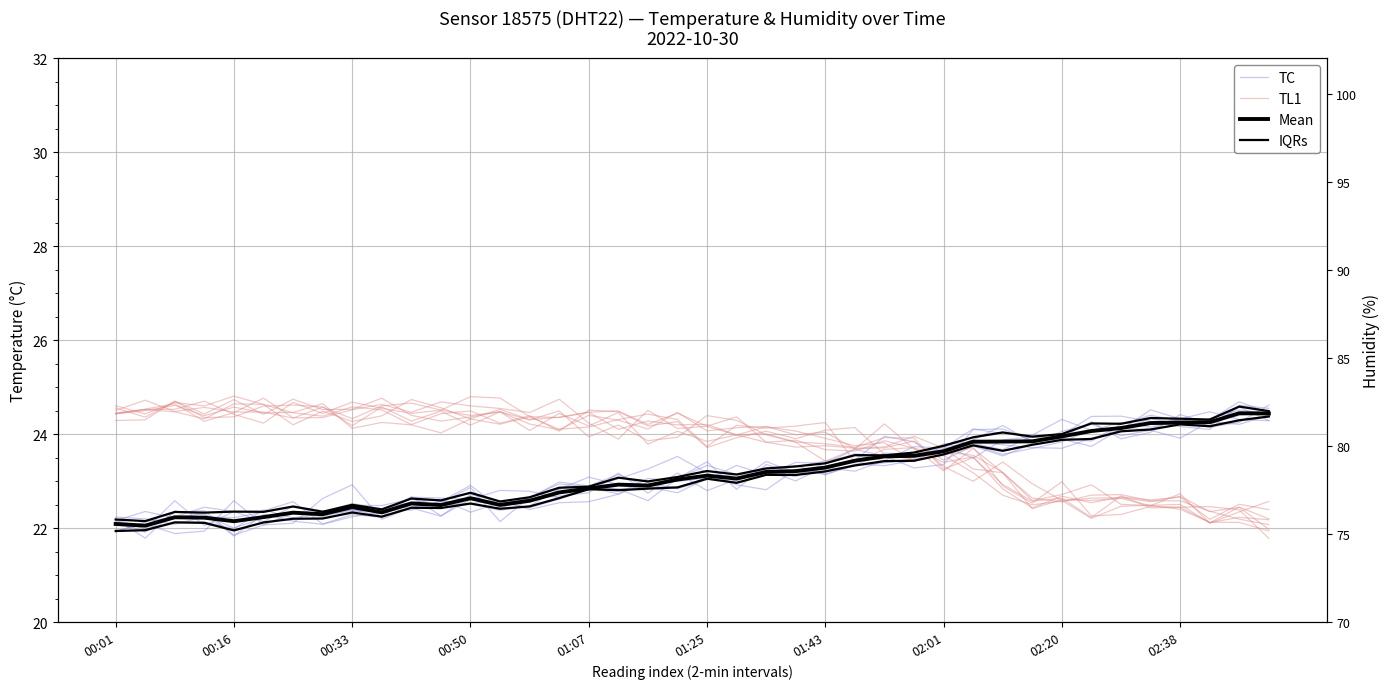

Which category has the lowest value in the IQRs series?

00:01